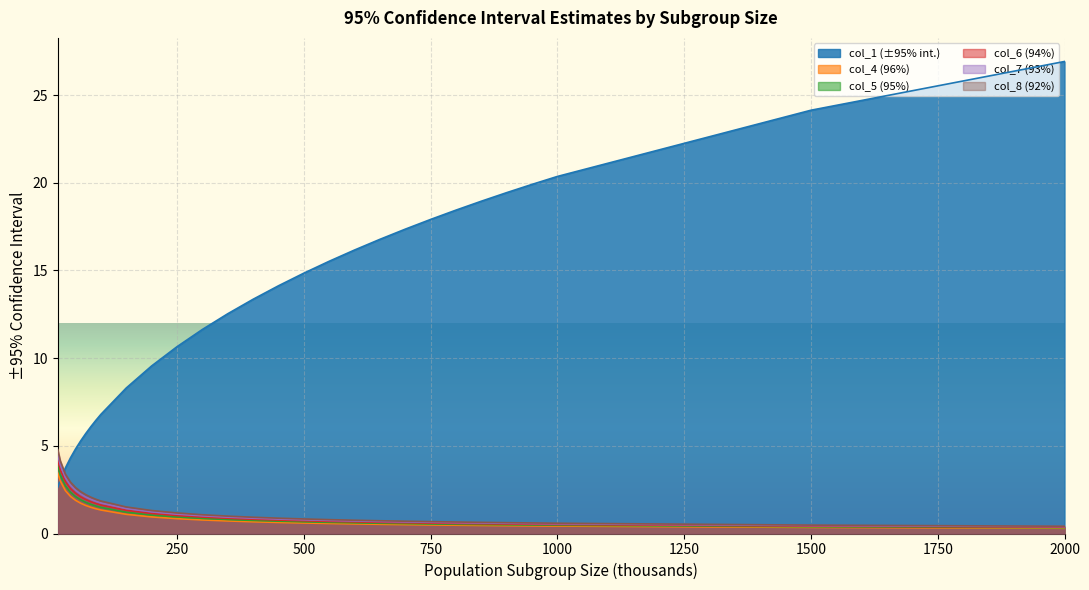

What is the maximum value shown in the chart?

26.9